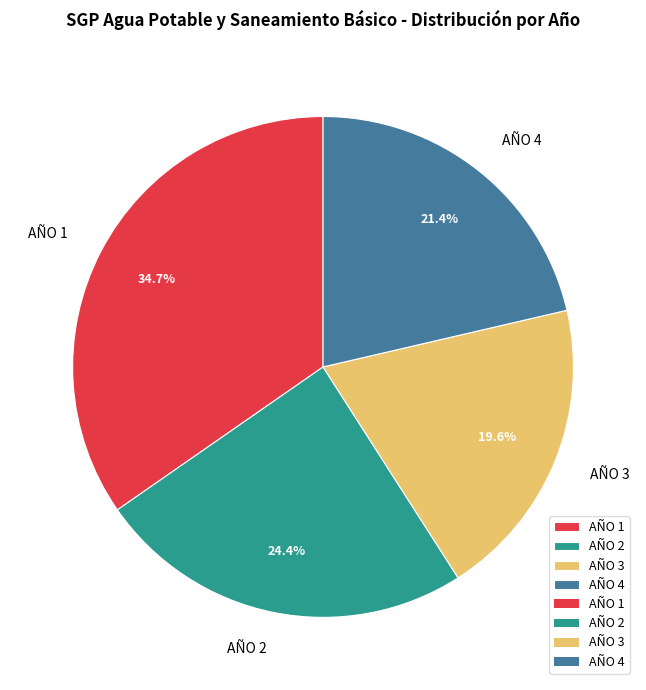

What is the total percentage of AÑO 2 and AÑO 3?

44.0%